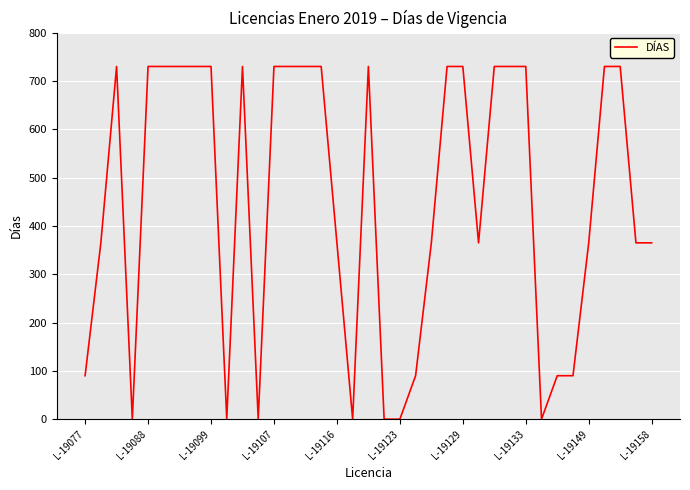

What is the difference between the maximum and minimum values?

730